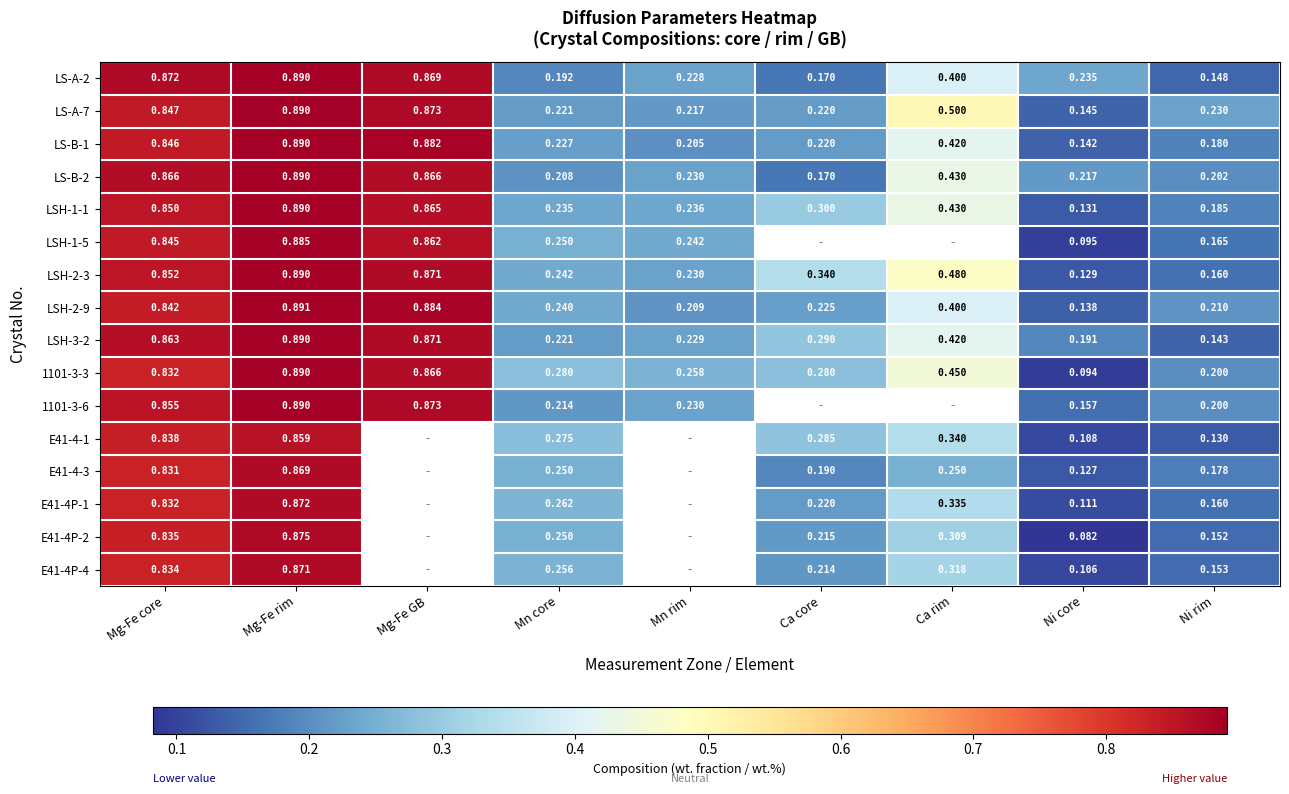

At which label is 1101-3-3 closest to 0?

Ni core